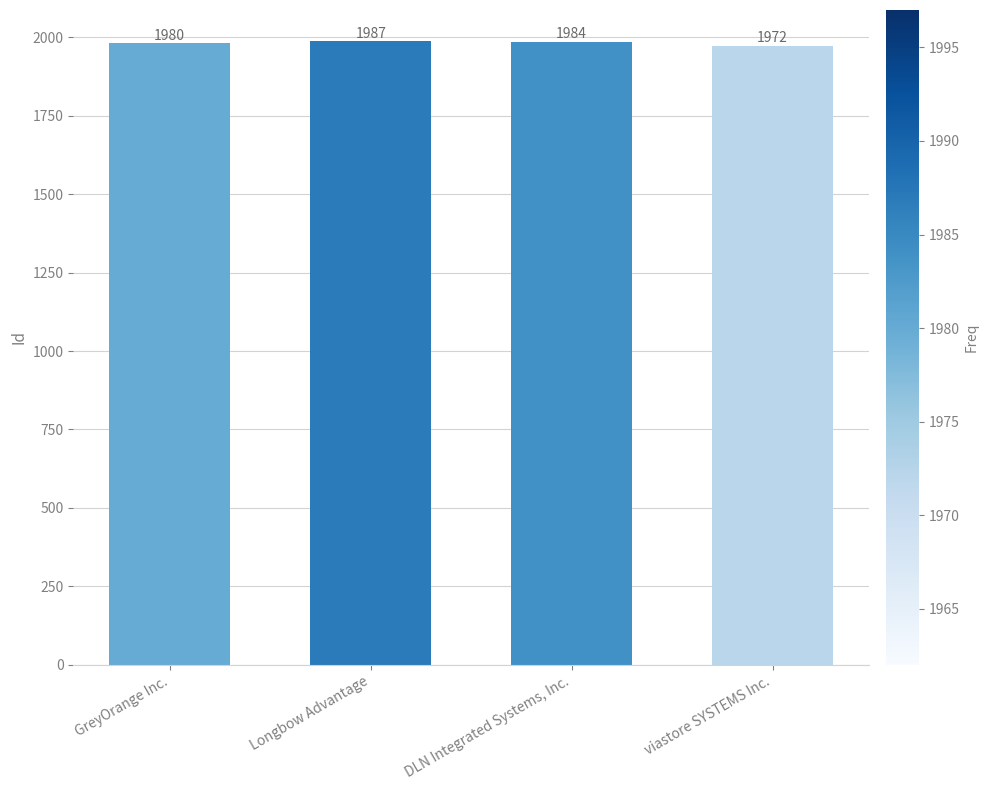

What is the label of the 2nd bar from the left?

Longbow Advantage